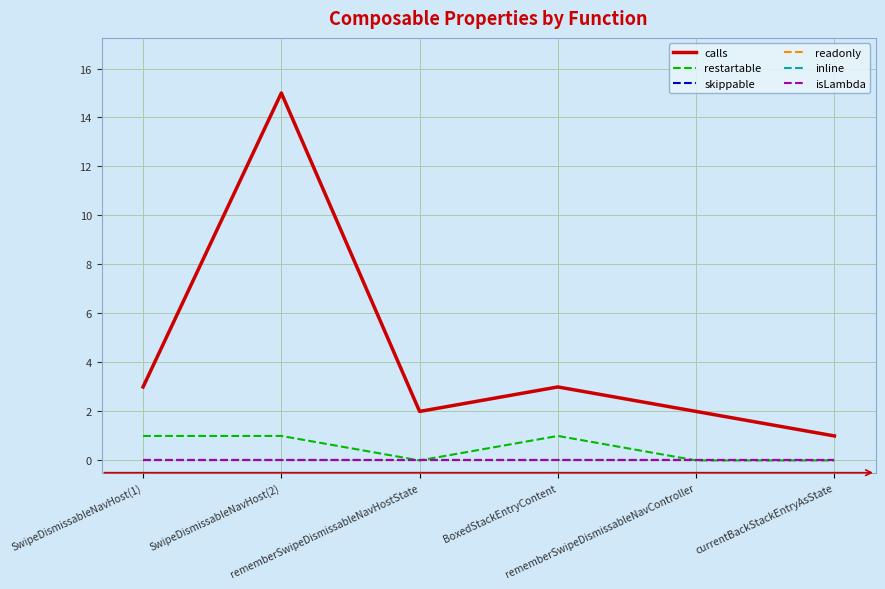

The value of restartable at rememberSwipeDismissableNavHostState is 0. True or false?

True